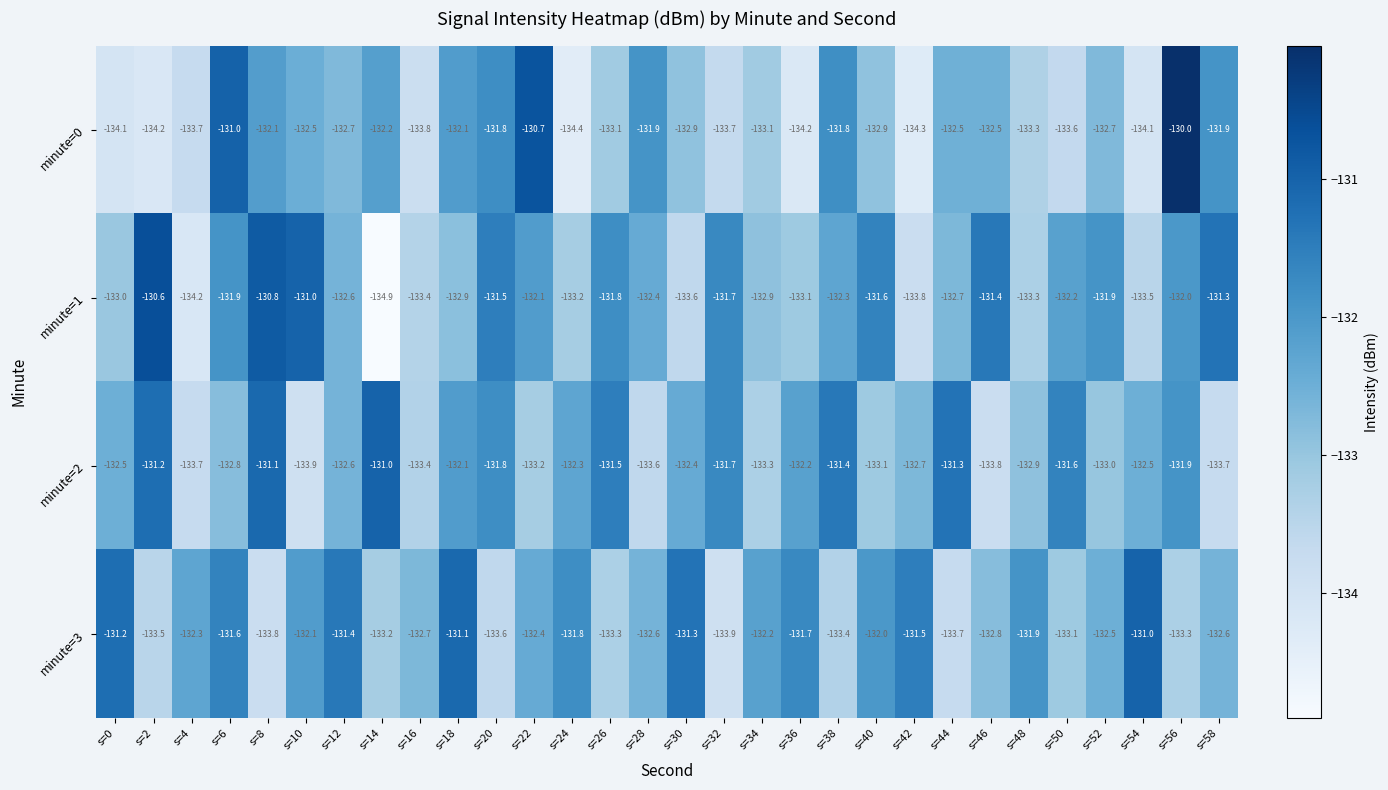

Is it true that minute=0 equals -59.9 at s=46?

False